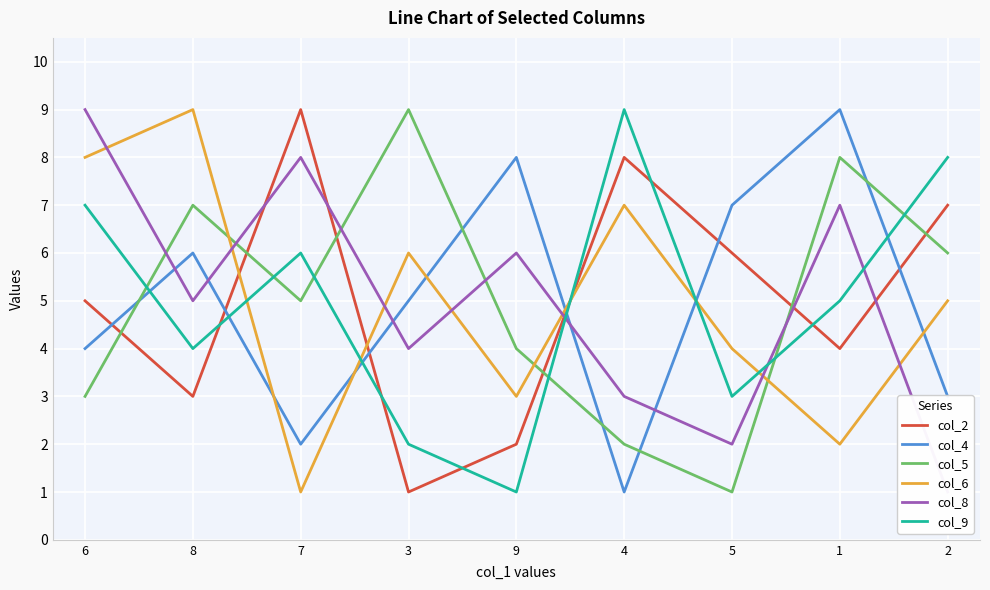

Is it true that col_2 equals 2 at 7?

False